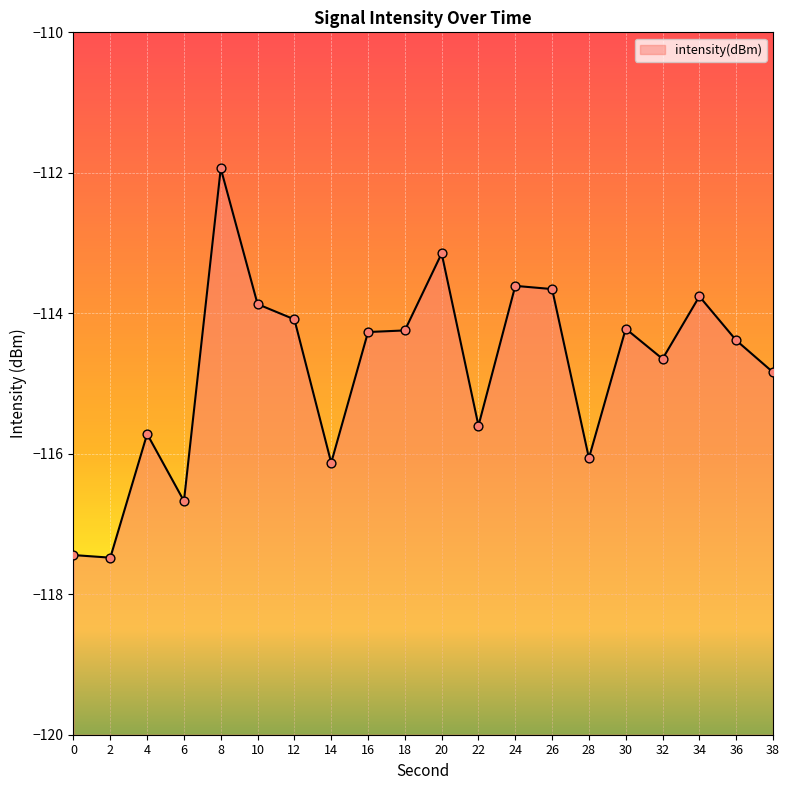

Between 4 and 8, which is larger?

8